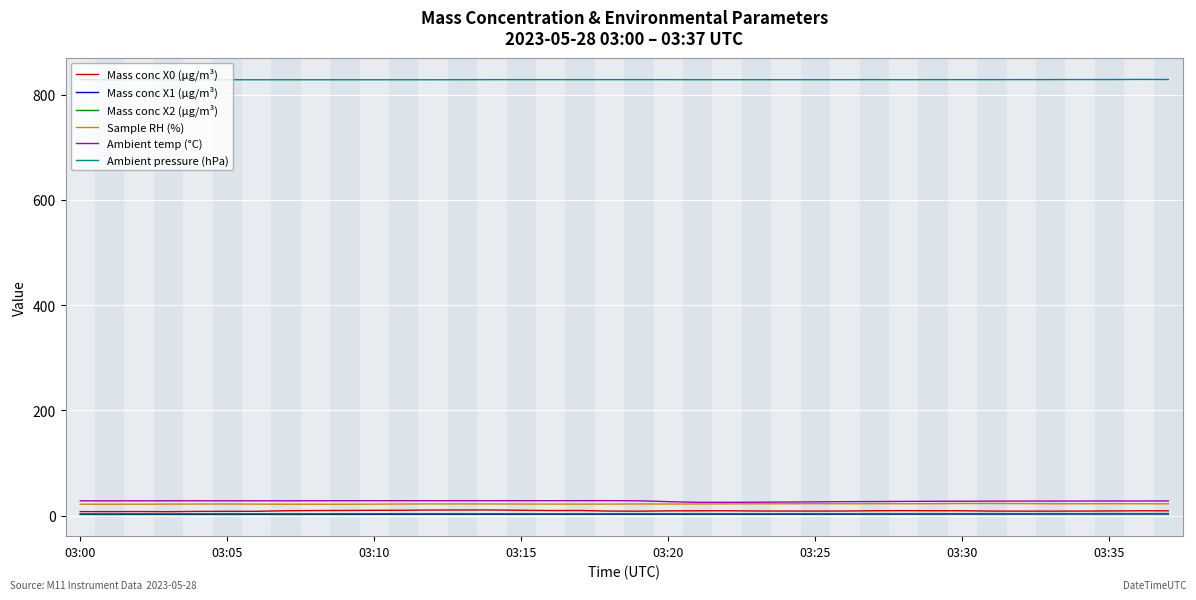

True or false: Mass conc X1 (μg/m³) and Ambient pressure (hPa) intersect in this chart.

False